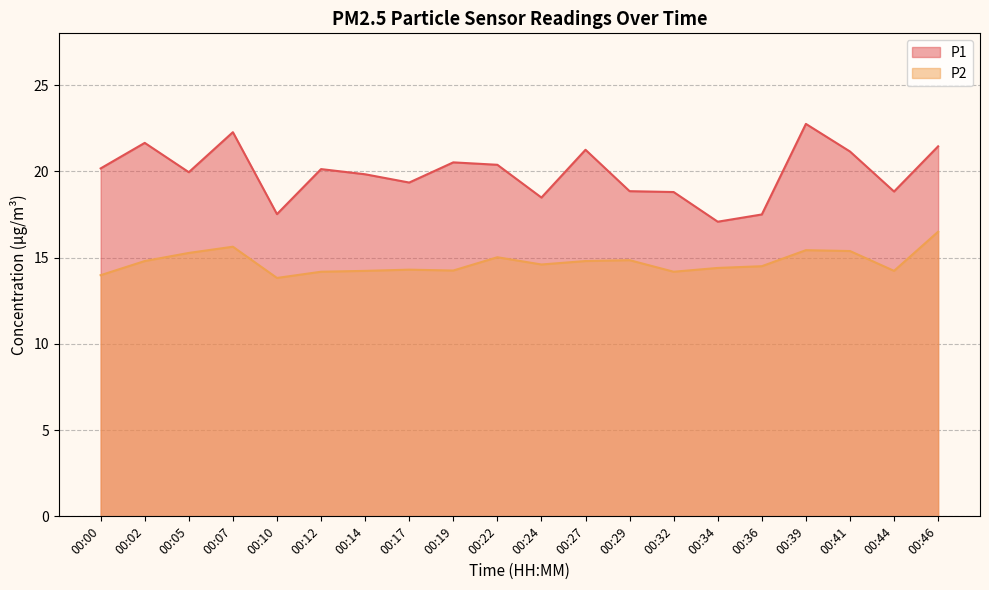

True or false: P1 and P2 intersect in this chart.

False